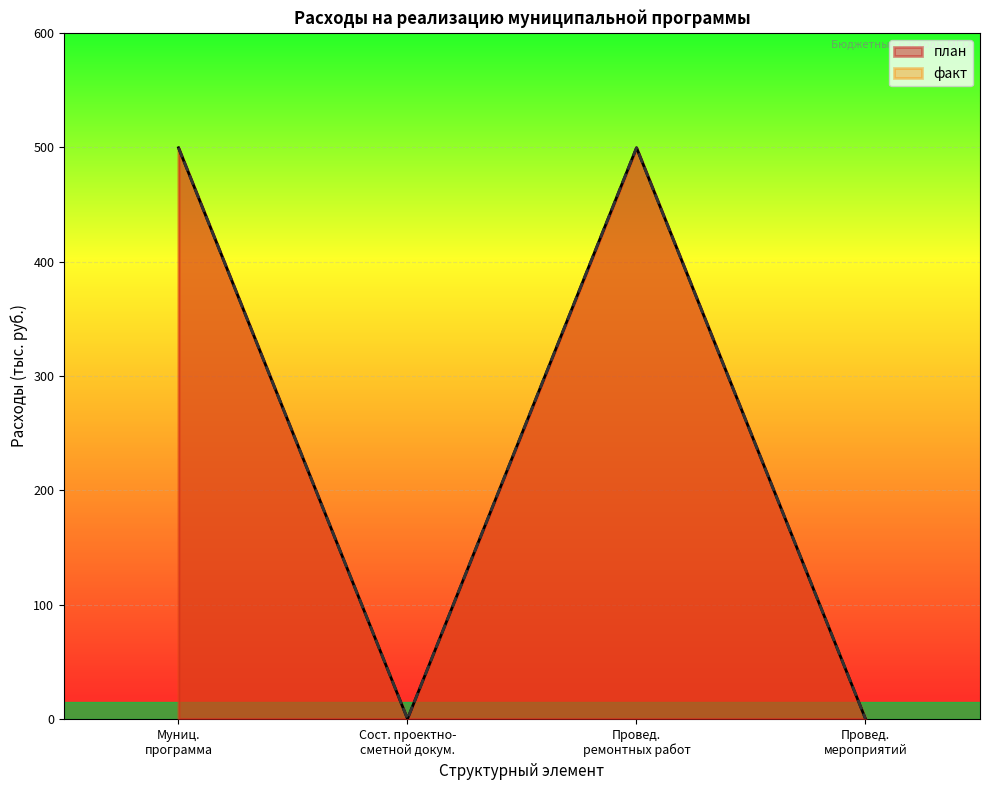

Which series has the widest spread of values?

план